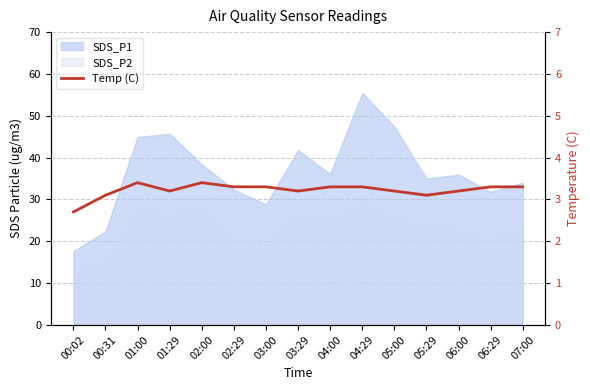

Reading left to right, extract all data points from this chart.

2.7	3.1	3.4	3.2	3.4	3.3	3.3	3.2	3.3	3.3	3.2	3.1	3.2	3.3	3.3